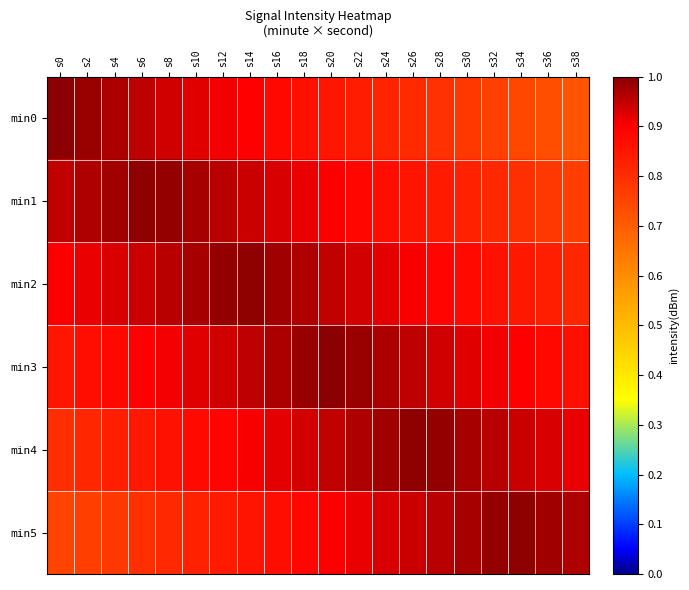

Which series has the largest range (max minus min)?

min0